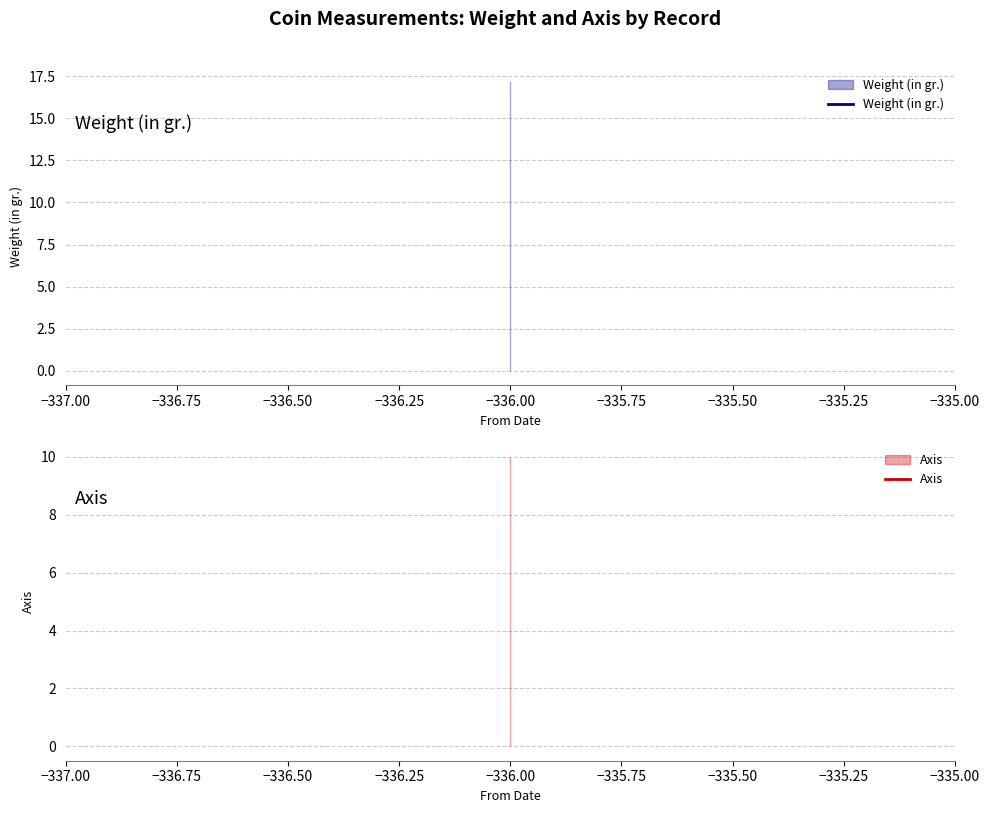

What are all the series names shown in the legend?

Weight (in gr.), Axis